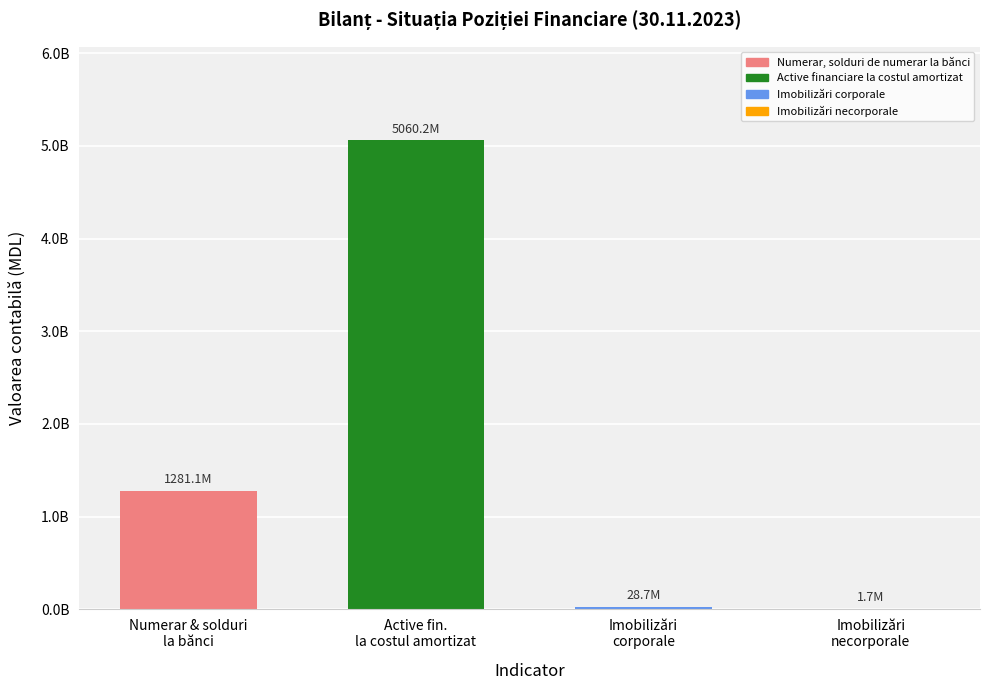

How many series are shown in this chart?

1